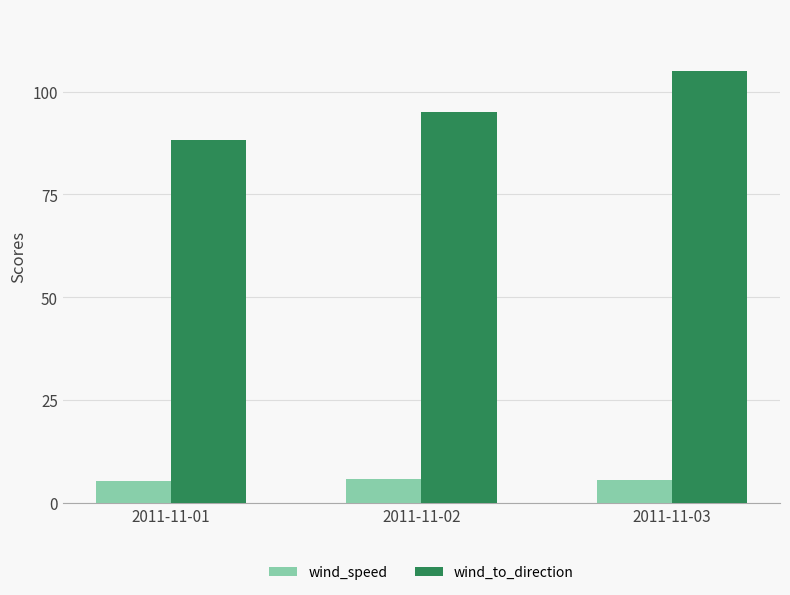

Which series has the widest spread of values?

wind_to_direction